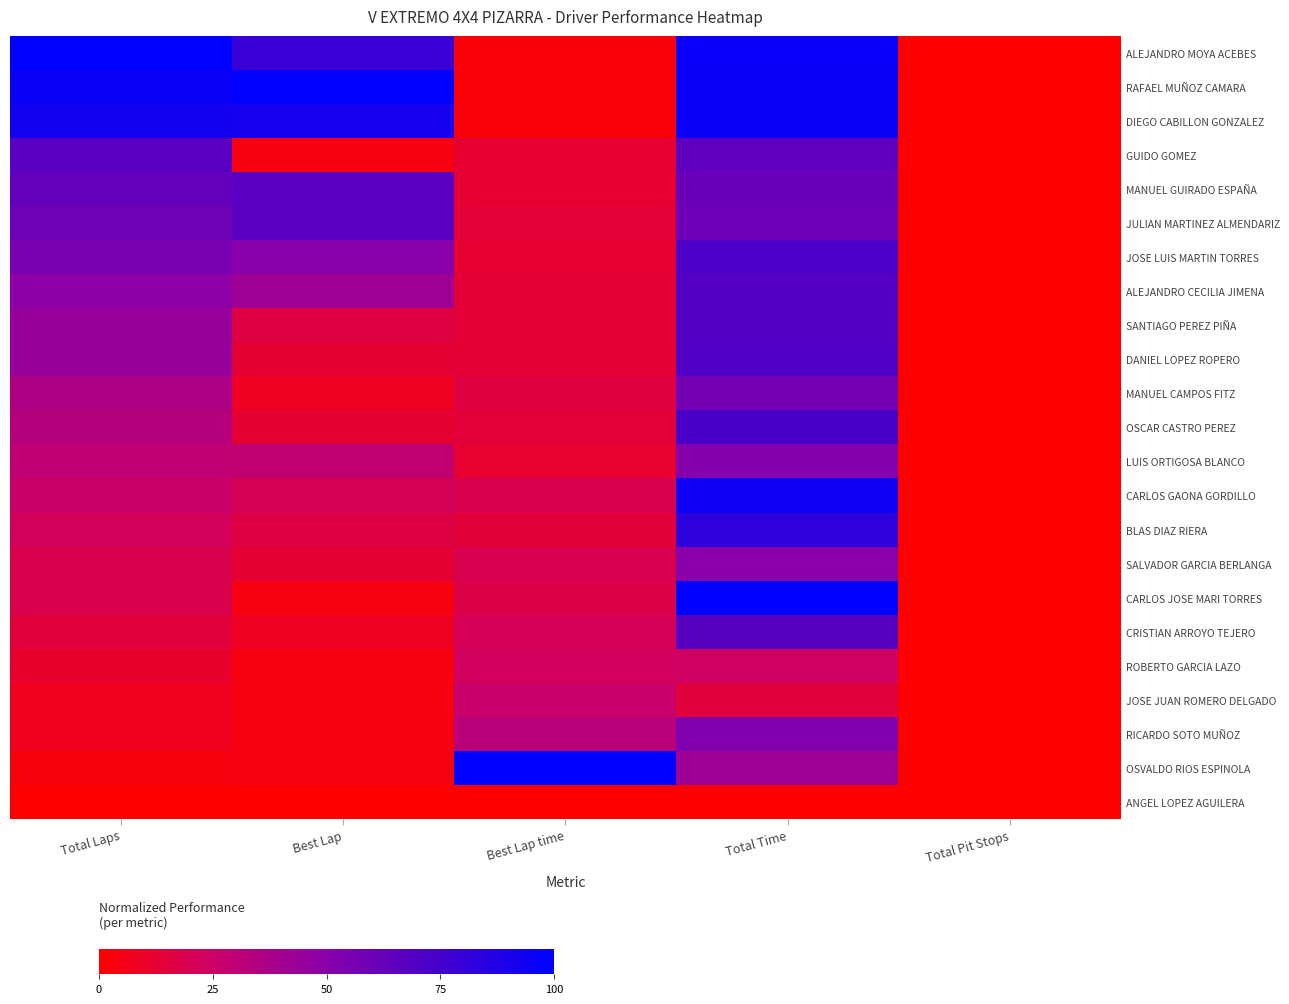

Reading left to right, transcribe all the data shown in this chart.

ALEJANDRO MOYA ACEBES: Total Laps=1.0	Best Lap=0.8	Best Lap time=0.0	Total Time=1.0	Total Pit Stops=0.0
RAFAEL MUÑOZ CAMARA: Total Laps=1.0	Best Lap=1.0	Best Lap time=0.0	Total Time=1.0	Total Pit Stops=0.0
DIEGO CABILLON GONZALEZ: Total Laps=0.9	Best Lap=0.9	Best Lap time=0.0	Total Time=1.0	Total Pit Stops=0.0
GUIDO GOMEZ: Total Laps=0.7	Best Lap=0.0	Best Lap time=0.1	Total Time=0.6	Total Pit Stops=0.0
MANUEL GUIRADO ESPAÑA: Total Laps=0.6	Best Lap=0.7	Best Lap time=0.1	Total Time=0.6	Total Pit Stops=0.0
JULIAN MARTINEZ ALMENDARIZ: Total Laps=0.6	Best Lap=0.7	Best Lap time=0.1	Total Time=0.6	Total Pit Stops=0.0
JOSE LUIS MARTIN TORRES: Total Laps=0.6	Best Lap=0.5	Best Lap time=0.1	Total Time=0.7	Total Pit Stops=0.0
ALEJANDRO CECILIA JIMENA: Total Laps=0.5	Best Lap=0.4	Best Lap time=0.1	Total Time=0.7	Total Pit Stops=0.0
SANTIAGO PEREZ PIÑA: Total Laps=0.4	Best Lap=0.2	Best Lap time=0.1	Total Time=0.7	Total Pit Stops=0.0
DANIEL LOPEZ ROPERO: Total Laps=0.4	Best Lap=0.1	Best Lap time=0.1	Total Time=0.7	Total Pit Stops=0.0
MANUEL CAMPOS FITZ: Total Laps=0.4	Best Lap=0.1	Best Lap time=0.2	Total Time=0.6	Total Pit Stops=0.0
OSCAR CASTRO PEREZ: Total Laps=0.3	Best Lap=0.1	Best Lap time=0.1	Total Time=0.7	Total Pit Stops=0.0
LUIS ORTIGOSA BLANCO: Total Laps=0.3	Best Lap=0.3	Best Lap time=0.1	Total Time=0.5	Total Pit Stops=0.0
CARLOS GAONA GORDILLO: Total Laps=0.3	Best Lap=0.2	Best Lap time=0.2	Total Time=0.9	Total Pit Stops=0.0
BLAS DIAZ RIERA: Total Laps=0.2	Best Lap=0.2	Best Lap time=0.1	Total Time=0.8	Total Pit Stops=0.0
SALVADOR GARCIA BERLANGA: Total Laps=0.2	Best Lap=0.1	Best Lap time=0.2	Total Time=0.5	Total Pit Stops=0.0
CARLOS JOSE MARI TORRES: Total Laps=0.2	Best Lap=0.0	Best Lap time=0.2	Total Time=1.0	Total Pit Stops=0.0
CRISTIAN ARROYO TEJERO: Total Laps=0.1	Best Lap=0.1	Best Lap time=0.2	Total Time=0.7	Total Pit Stops=0.0
ROBERTO GARCIA LAZO: Total Laps=0.1	Best Lap=0.0	Best Lap time=0.2	Total Time=0.2	Total Pit Stops=0.0
JOSE JUAN ROMERO DELGADO: Total Laps=0.1	Best Lap=0.0	Best Lap time=0.3	Total Time=0.2	Total Pit Stops=0.0
RICARDO SOTO MUÑOZ: Total Laps=0.1	Best Lap=0.0	Best Lap time=0.3	Total Time=0.5	Total Pit Stops=0.0
OSVALDO RIOS ESPINOLA: Total Laps=0.0	Best Lap=0.0	Best Lap time=1.0	Total Time=0.4	Total Pit Stops=0.0
ANGEL LOPEZ AGUILERA: Total Laps=0.0	Best Lap=0.0	Best Lap time=0.0	Total Time=0.0	Total Pit Stops=0.0